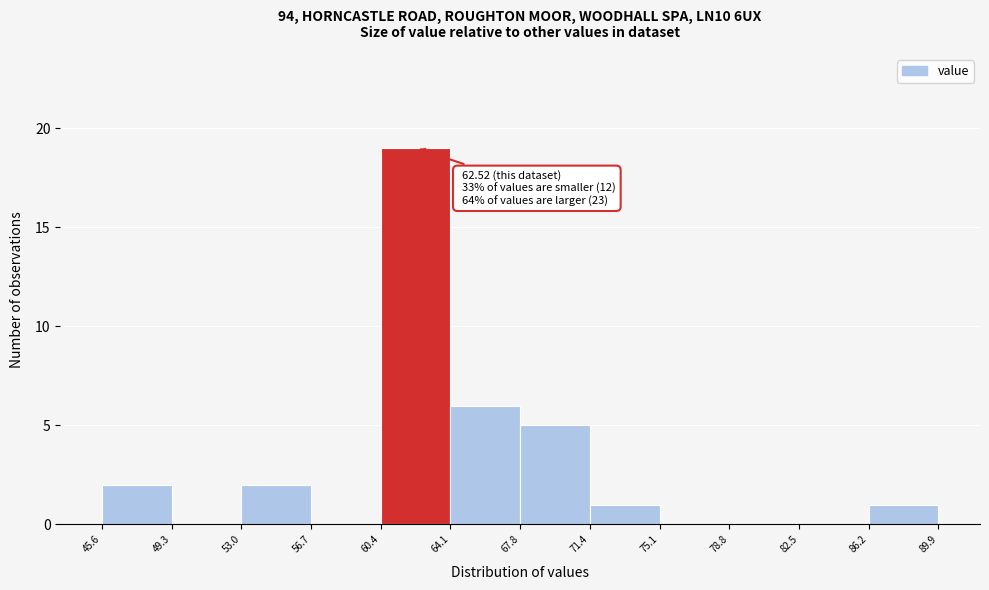

Which range on the x-axis has the tallest bar?

60.4 to 64.1